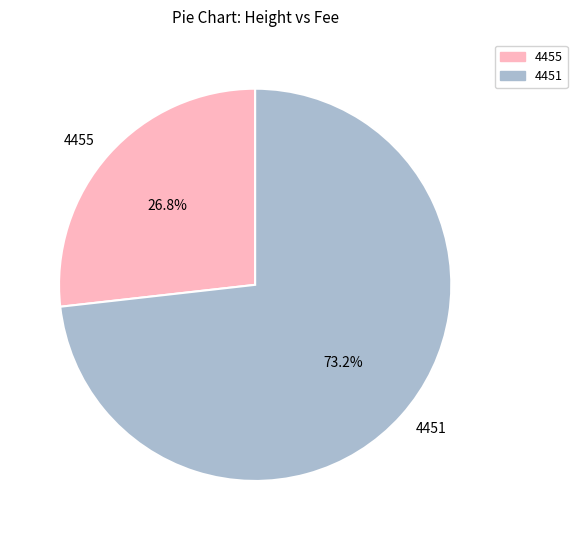

Is it true that 4451 is 81% of the pie?

False